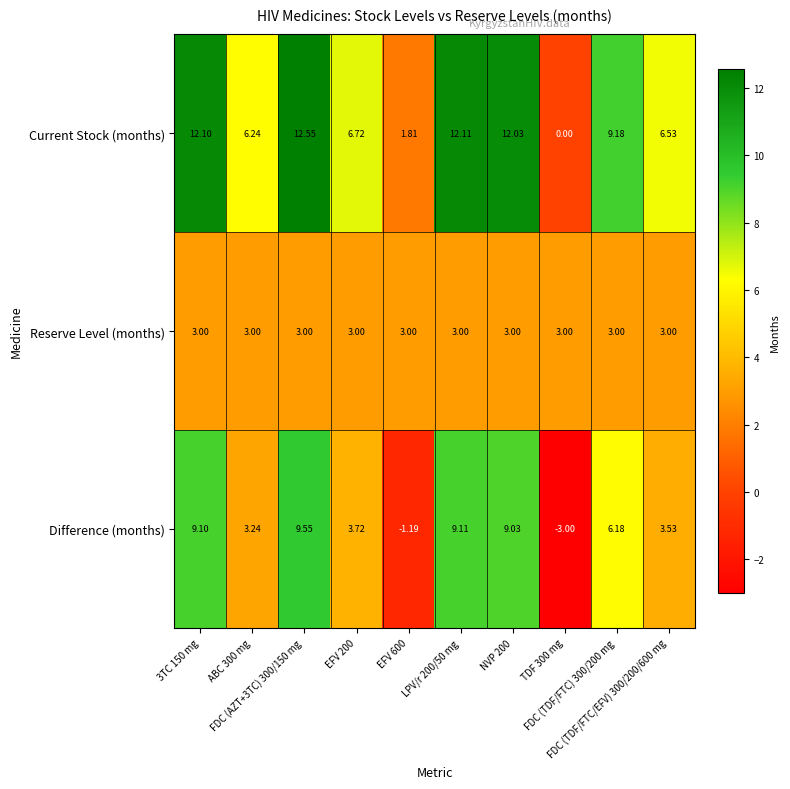

Which series has the largest total across all categories?

Current Stock (months)